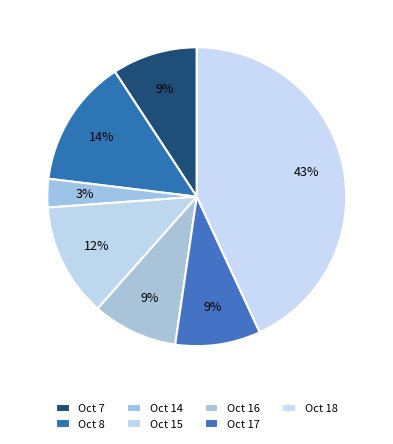

How many segments does this pie chart have?

7